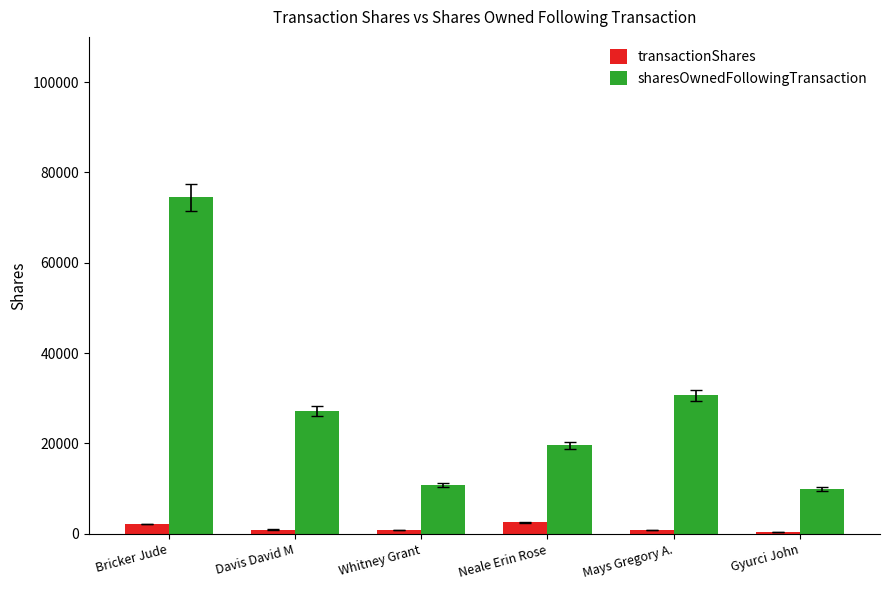

What is the difference between the sharesOwnedFollowingTransaction values at Gyurci John and Neale Erin Rose?

9753